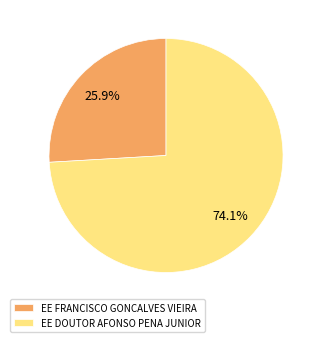

To the nearest percent, what is the difference between the largest and smallest slice percentages?

48%